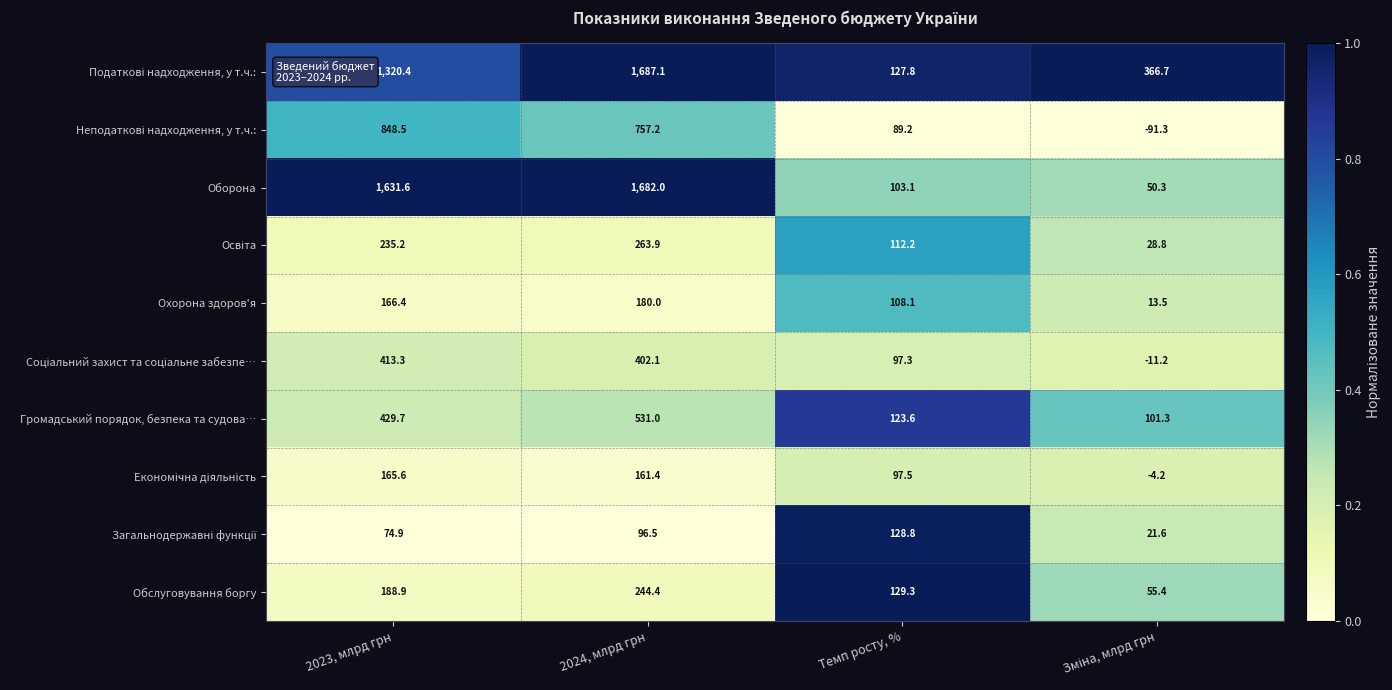

Between 2024, млрд грн and Темп росту, %, which series saw the biggest shift?

Оборона